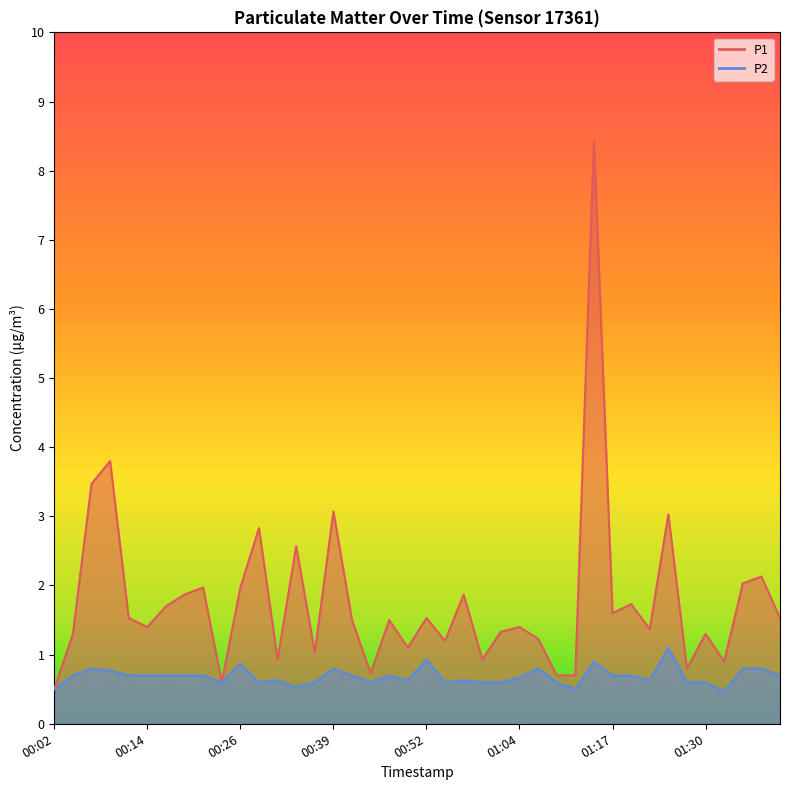

Which category has the highest value in the P1 series?

01:14